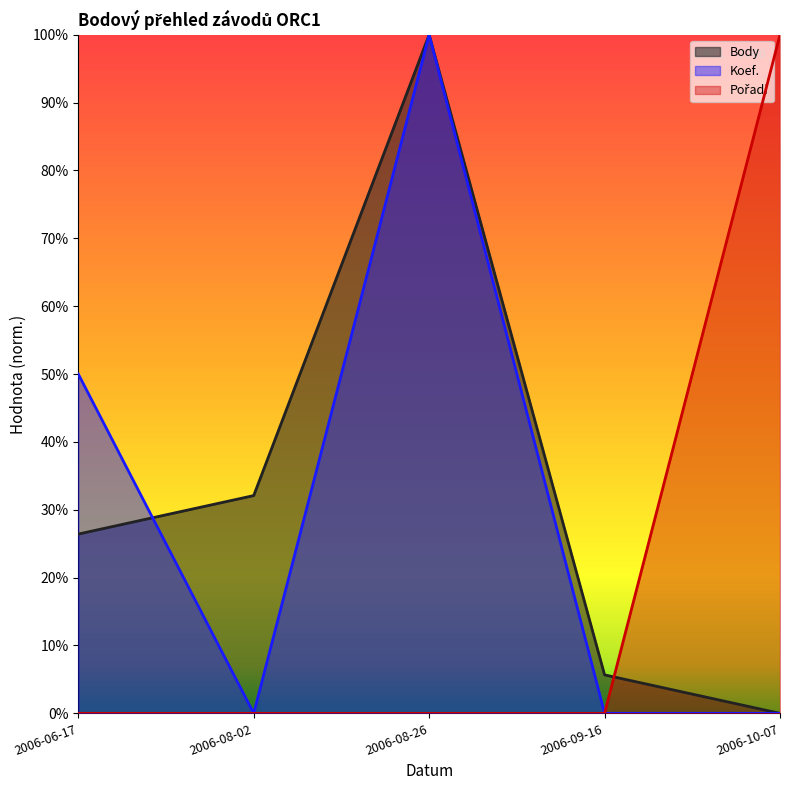

What is the spread (max minus min) of values at 2006-10-07?

1.0